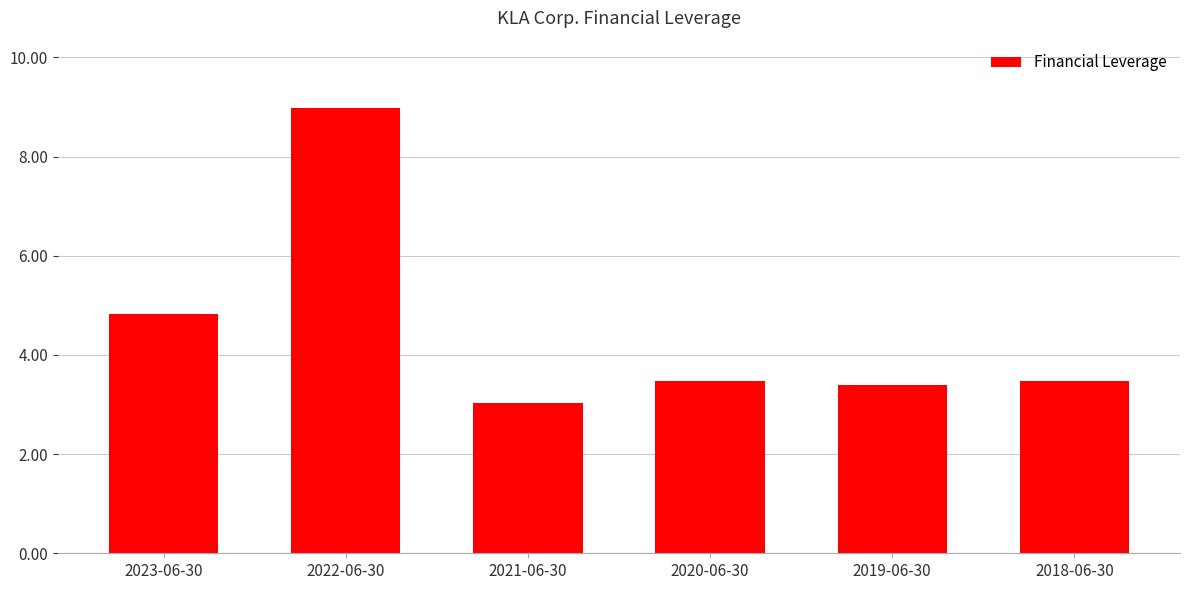

The value at 2018-06-30 is 5.4. True or false?

False